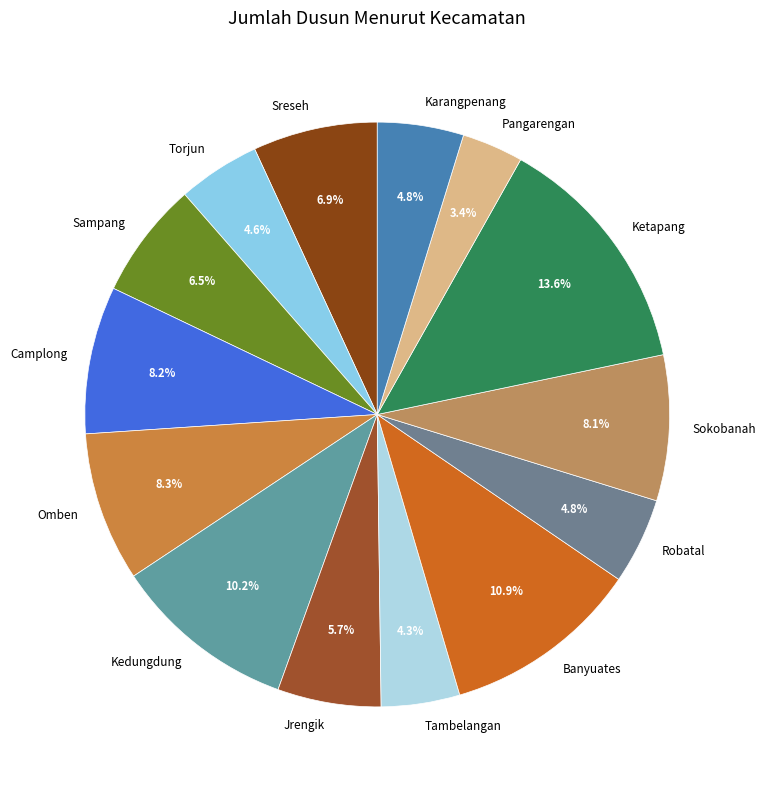

Combined, do Tambelangan and Ketapang account for over 50%?

No